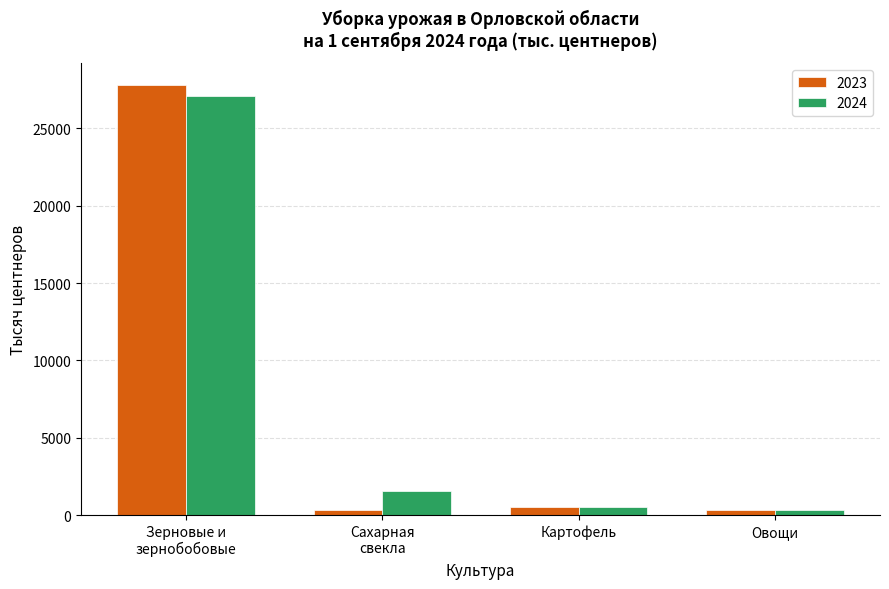

How many values in the 2023 series are below 540?

2